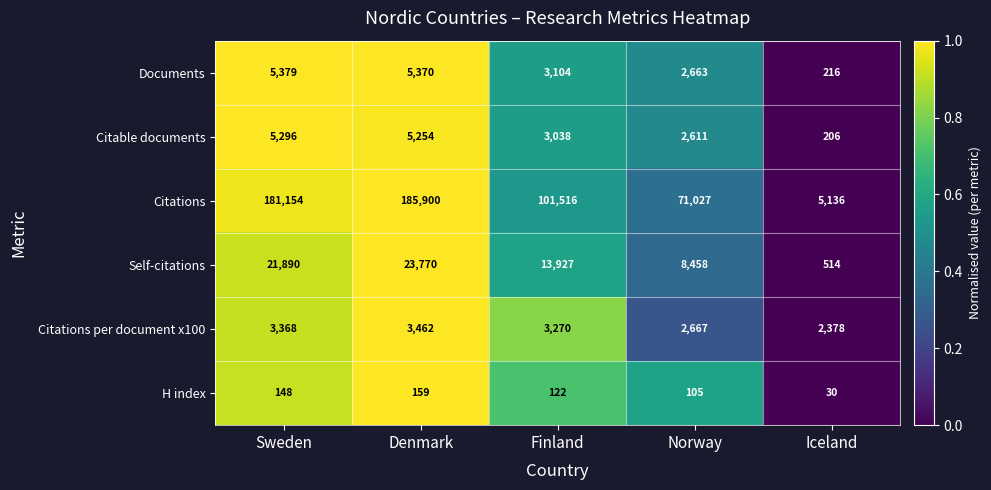

Reading left to right, what are all the values shown in this chart?

Documents: 5379	5370	3104	2663	216
Citable documents: 5296	5254	3038	2611	206
Citations: 181154	185900	101516	71027	5136
Self-citations: 21890	23770	13927	8458	514
Citations per document x100: 3368	3462	3270	2667	2378
H index: 148	159	122	105	30